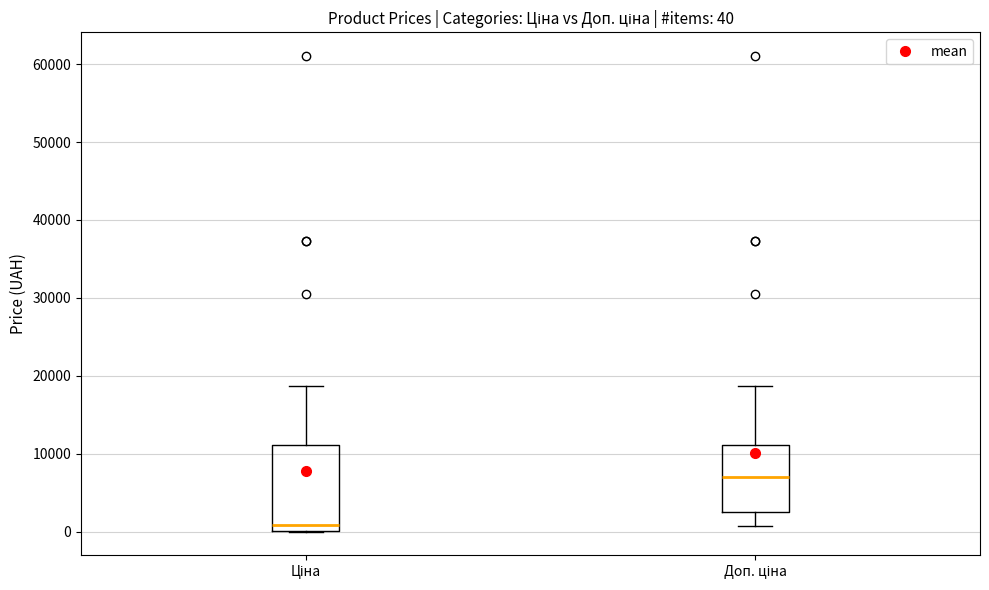

Which box is the tallest, from its lower edge to its upper edge?

Ціна